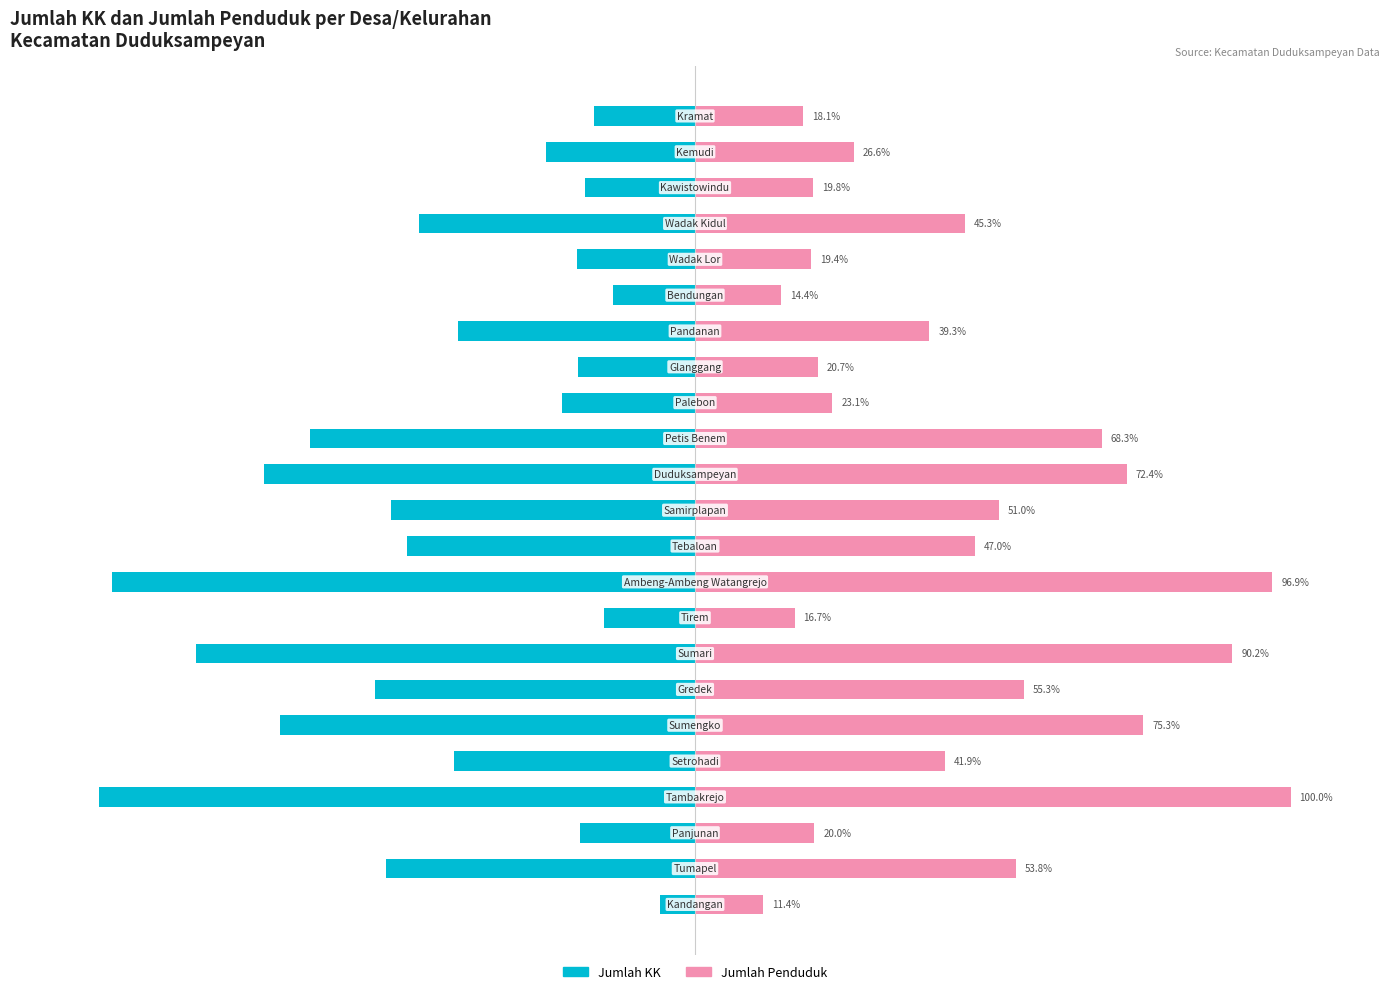

What is the difference between the maximum and minimum values in the Jumlah KK series?

94.1